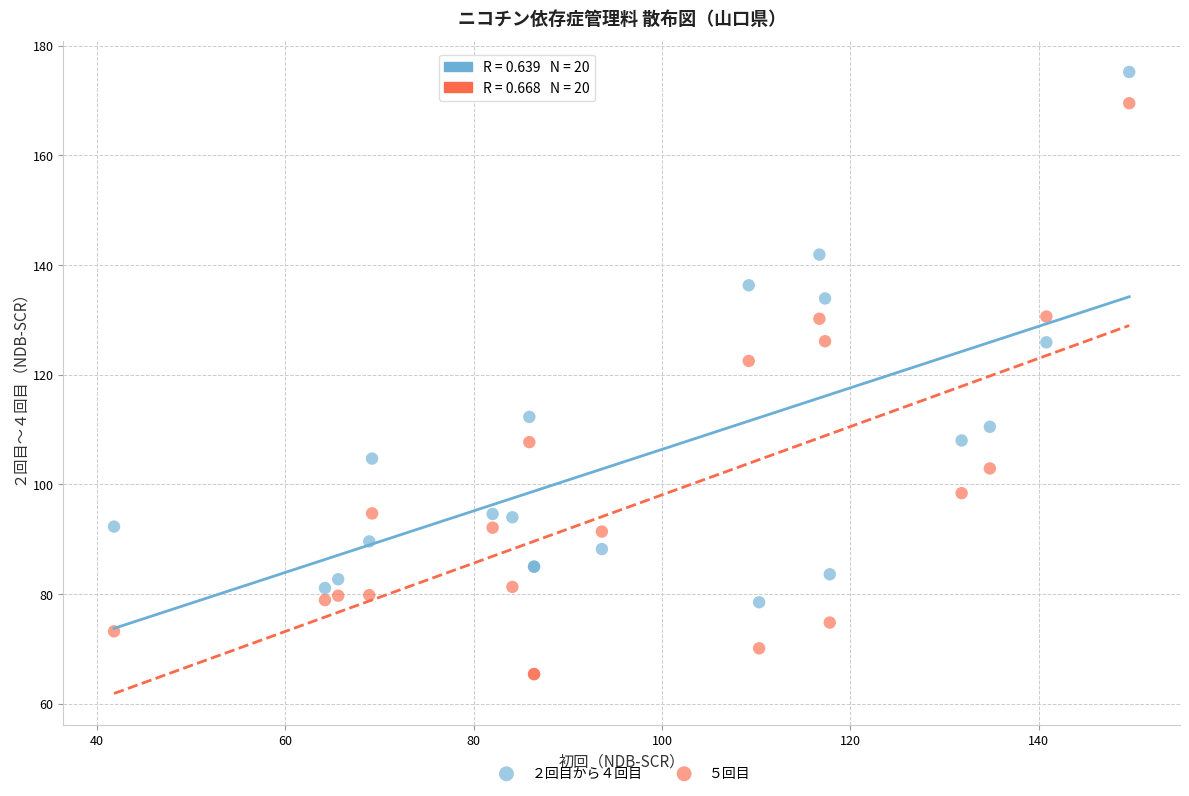

Across all series, what Y value is closest to 120?

122.5